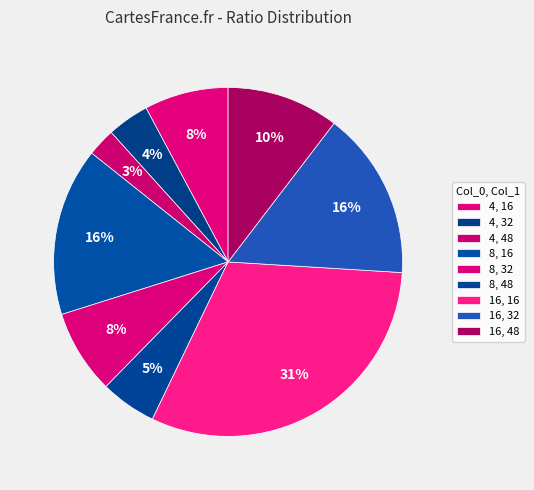

Is it true that 16, 48 is 18% of the pie?

False